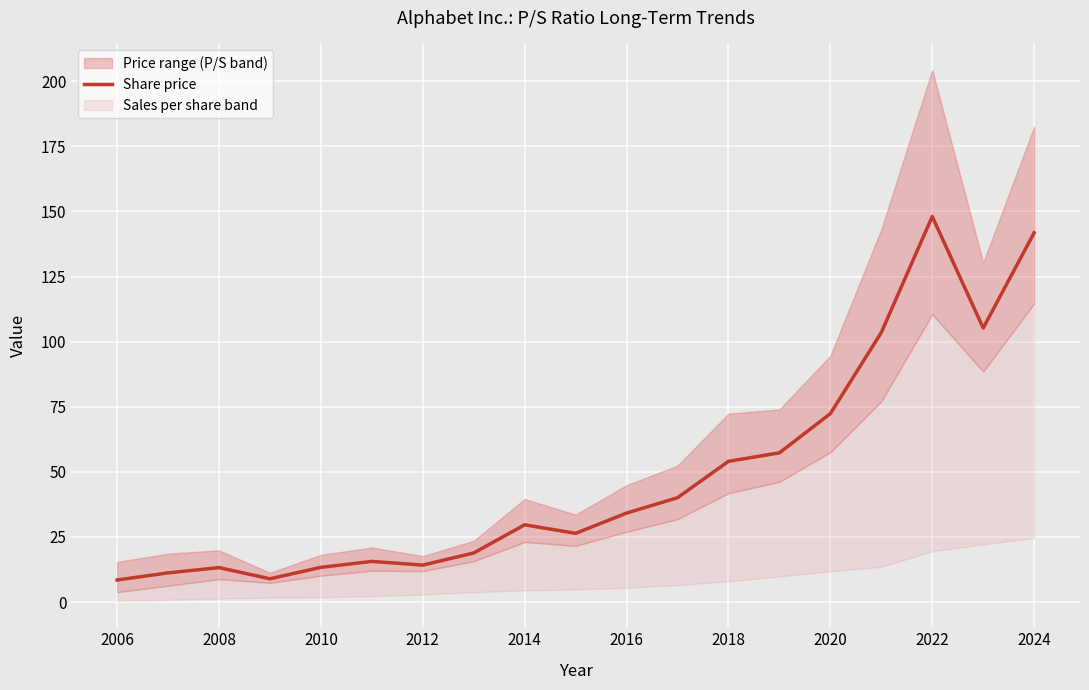

How many interior local peaks (higher than both neighbors) does the data have?

4